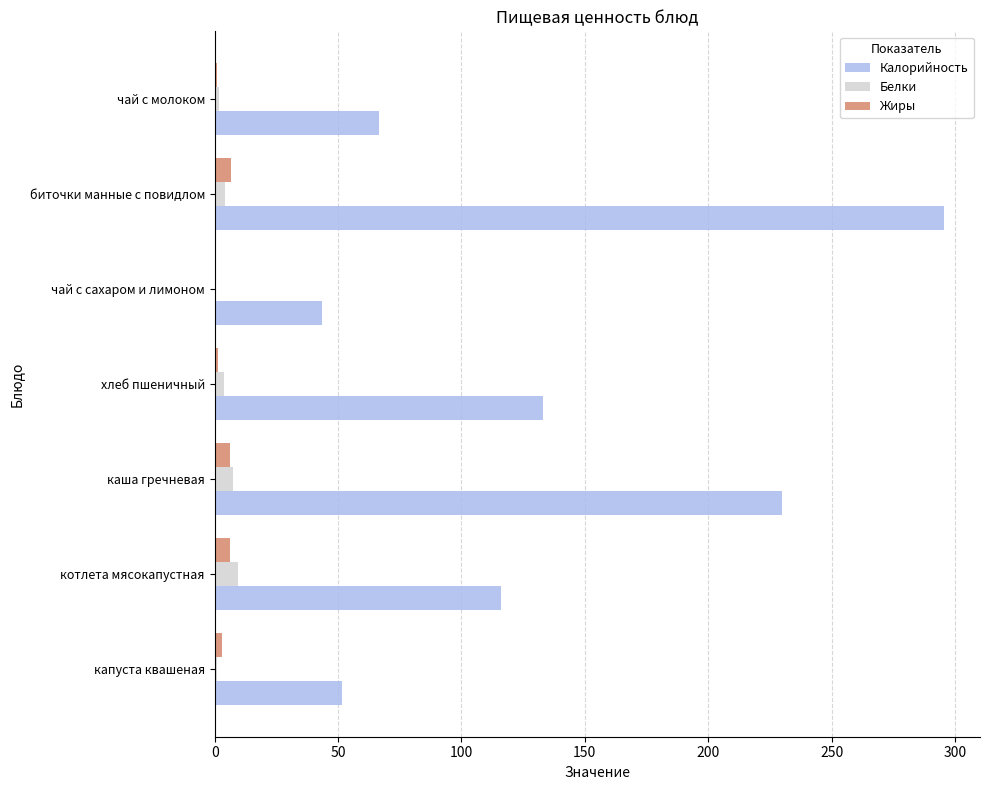

At which category is the sum across all series the highest?

биточки манные с повидлом